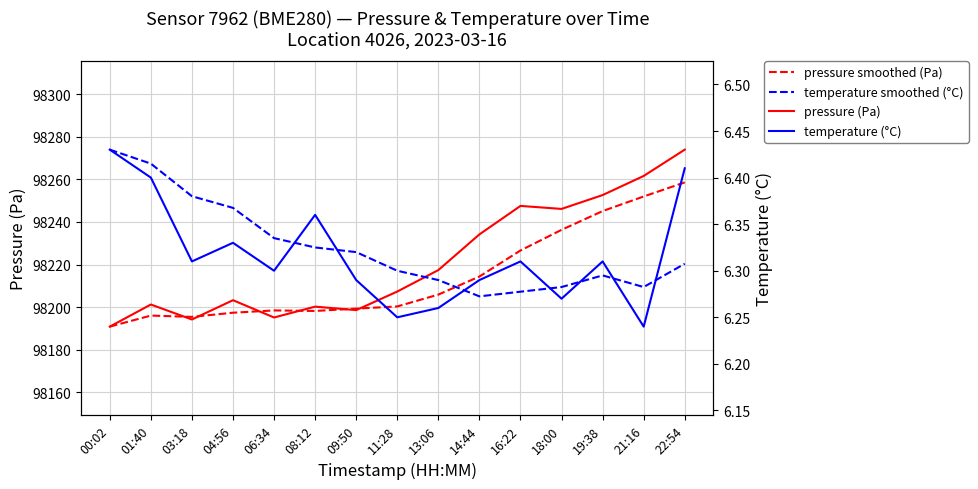

True or false: pressure (Pa) and temperature smoothed (°C) cross at least once.

False